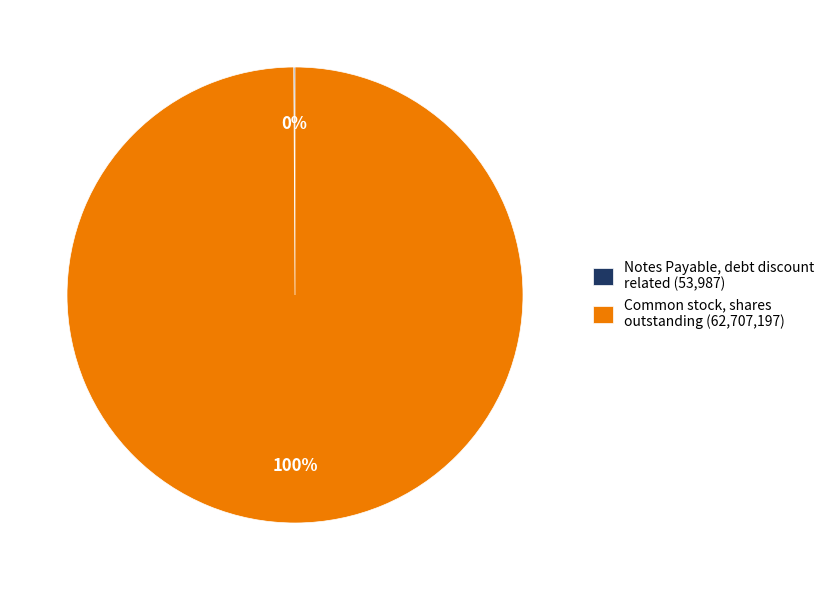

Which slice represents more than half of the pie?

Common stock, shares outstanding (62,707,197)